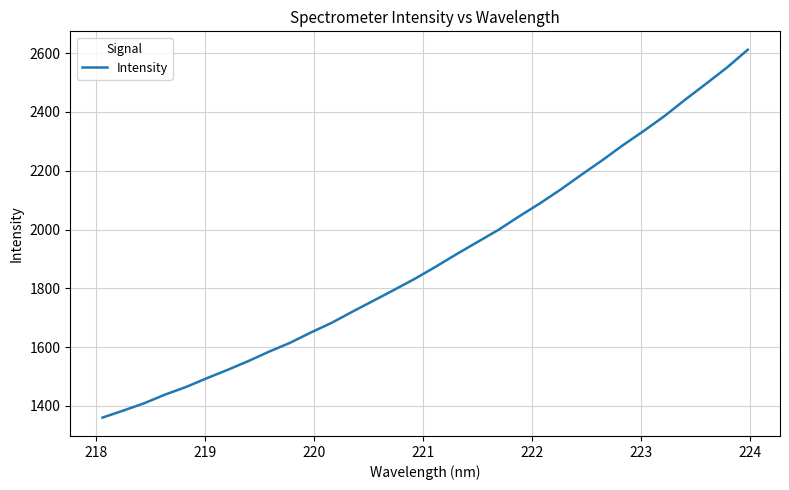

What is the minimum value shown in the chart?

1360.3